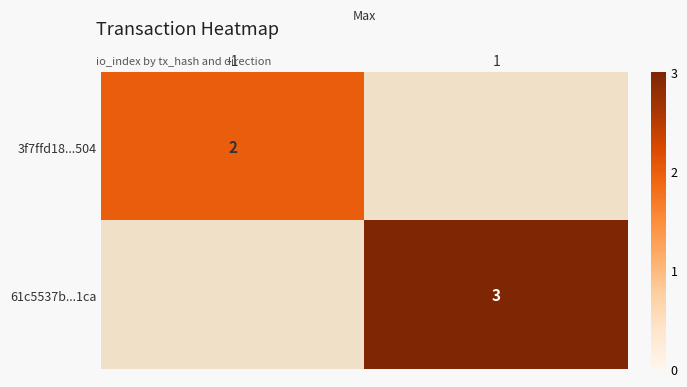

Count the number of categories in the chart.

2